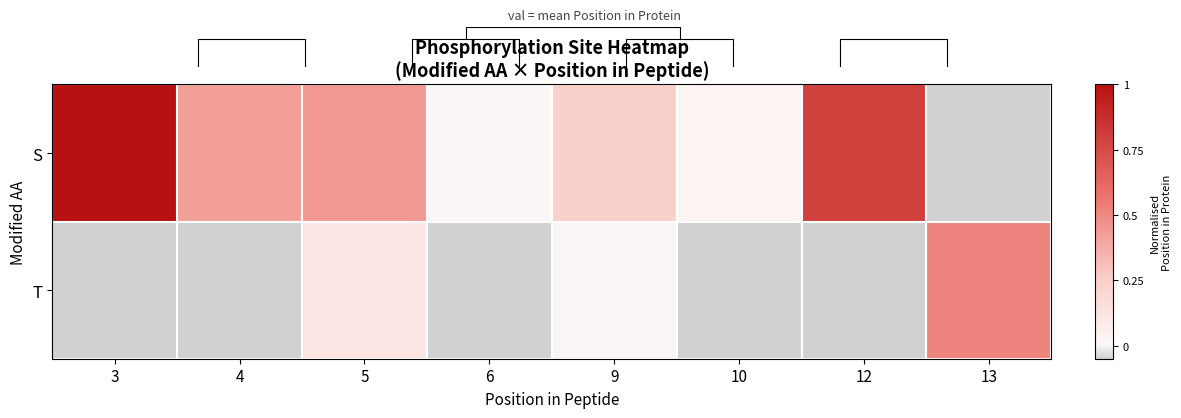

What is the approximate value of T at 5?

0.1